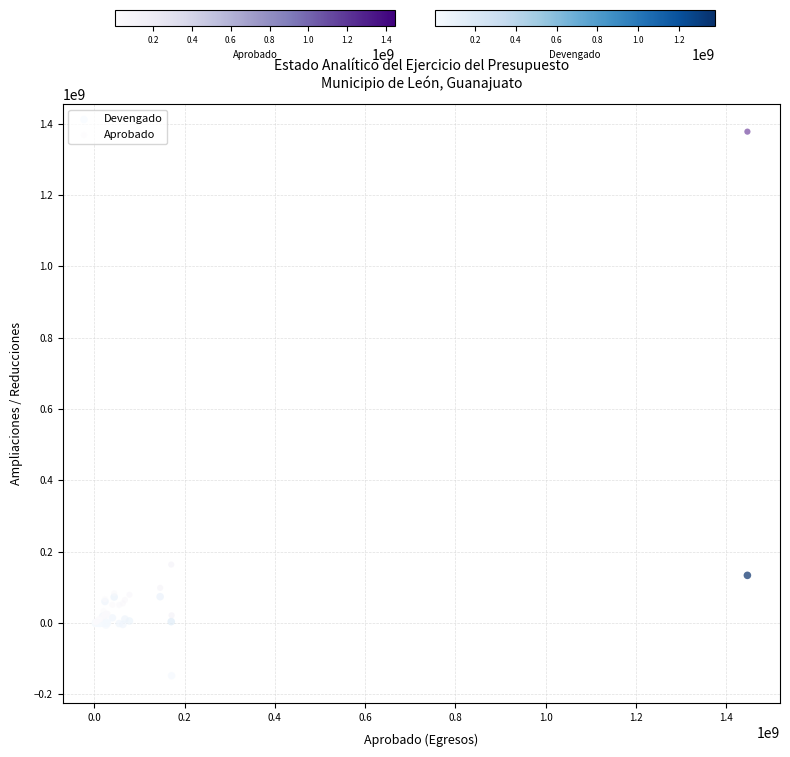

What are all the series names shown in the legend?

Devengado, Aprobado